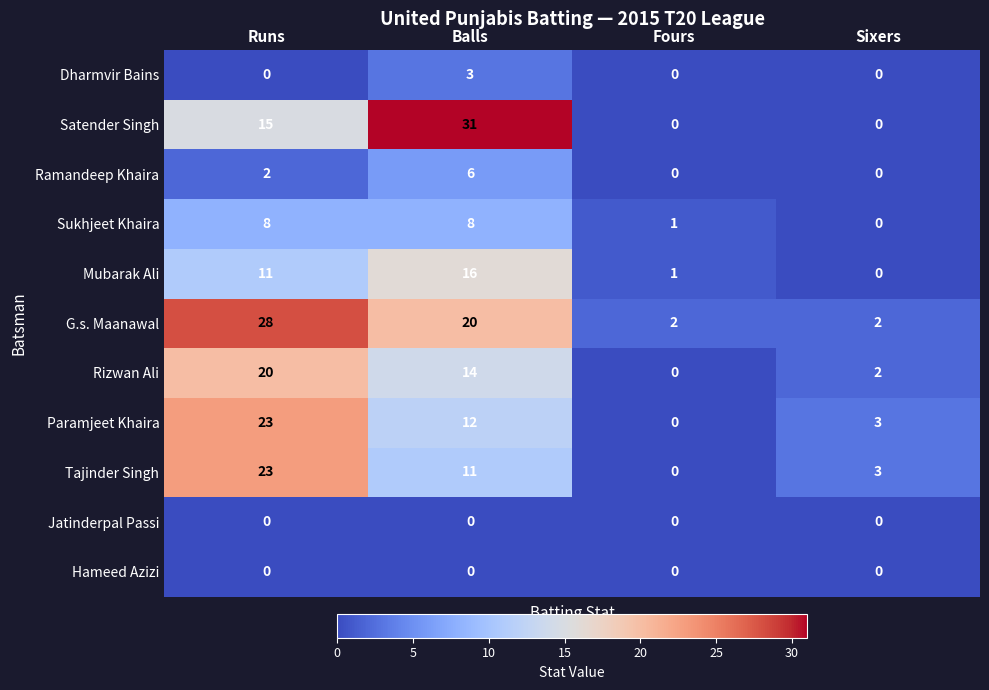

Which series has the widest spread of values?

Satender Singh